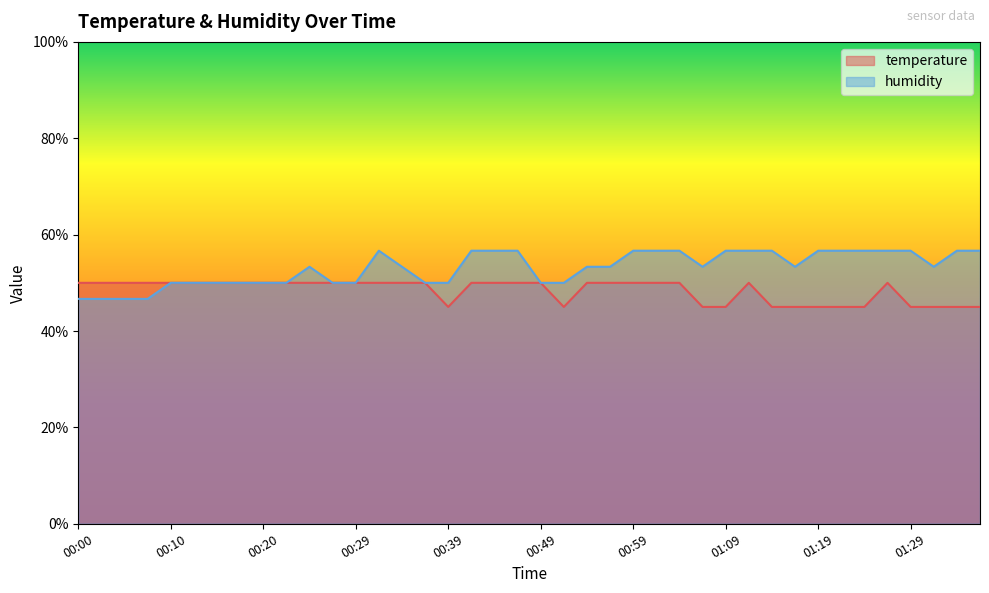

Which series has the widest spread of values?

humidity